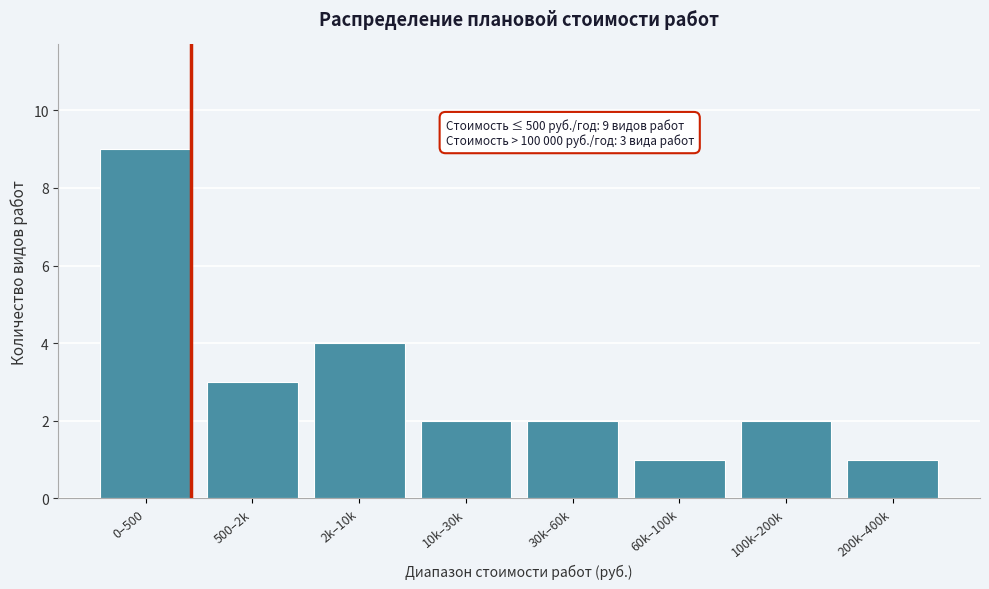

Reading right to left, transcribe all the data shown in this chart.

200k–400k=1	100k–200k=2	60k–100k=1	30k–60k=2	10k–30k=2	2k–10k=4	500–2k=3	0–500=9